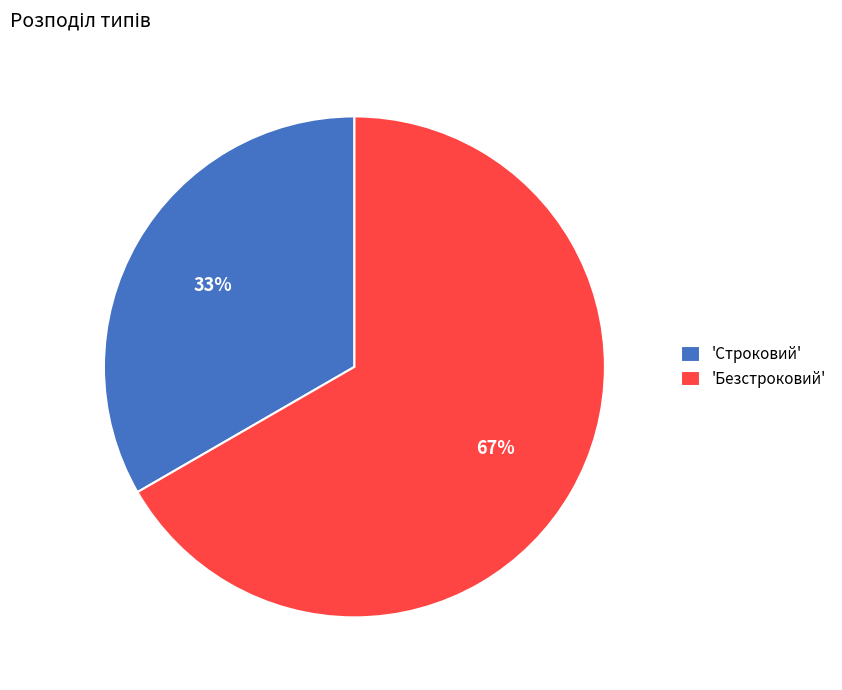

To the nearest percent, what is the combined percentage of 'Безстроковий' and 'Строковий'?

100%